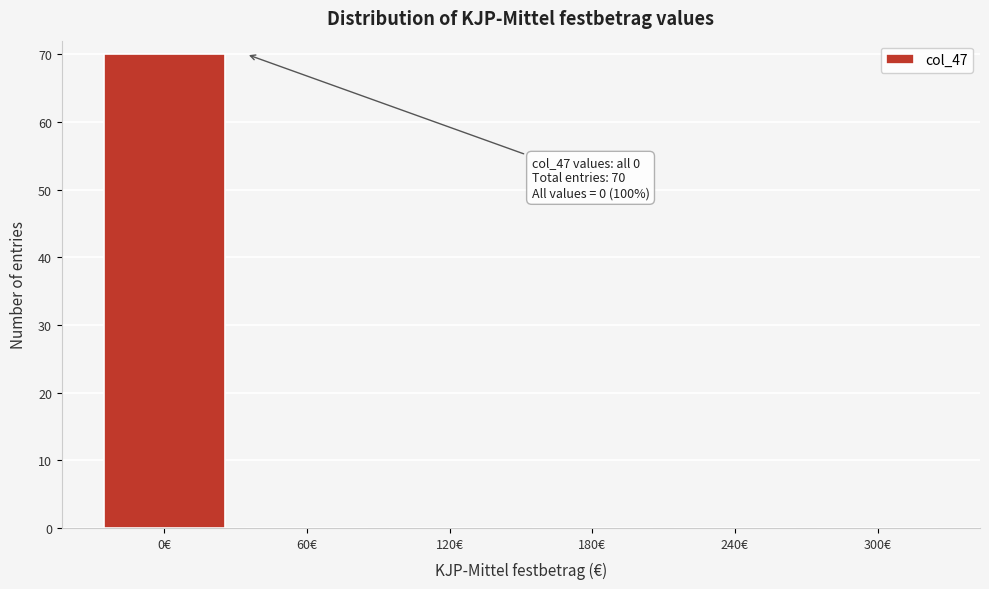

Reading right to left, transcribe all the data shown in this chart.

300€=0	240€=0	180€=0	120€=0	60€=0	0€=70